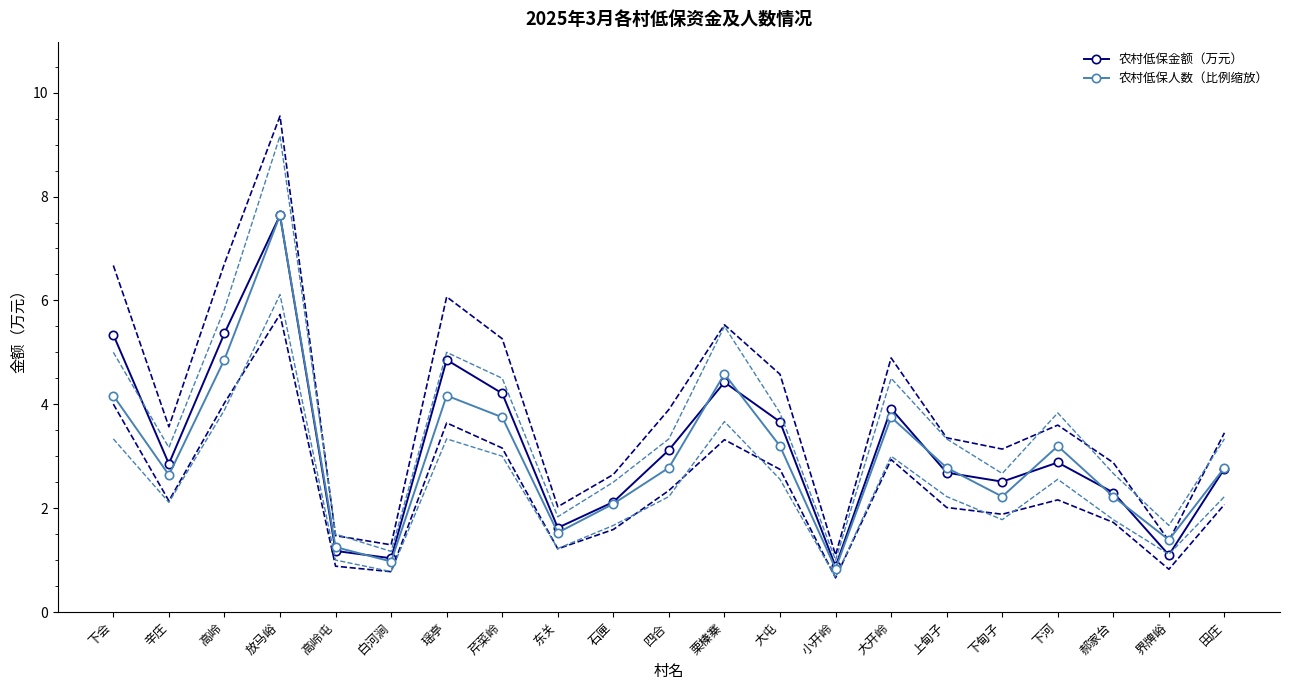

Reading left to right, list all the values displayed in this chart.

农村低保金额（万元）: 下会=5.3	辛庄=2.9	高岭=5.4	放马峪=7.6	高岭屯=1.2	白河涧=1.0	瑶亭=4.9	芹菜岭=4.2	东关=1.6	石匣=2.1	四合=3.1	栗榛寨=4.4	大屯=3.7	小开岭=0.9	大开岭=3.9	上甸子=2.7	下甸子=2.5	下河=2.9	郝家台=2.3	界牌峪=1.1	田庄=2.8
农村低保人数（比例缩放）: 下会=4.2	辛庄=2.6	高岭=4.9	放马峪=7.6	高岭屯=1.3	白河涧=1.0	瑶亭=4.2	芹菜岭=3.8	东关=1.5	石匣=2.1	四合=2.8	栗榛寨=4.6	大屯=3.2	小开岭=0.8	大开岭=3.8	上甸子=2.8	下甸子=2.2	下河=3.2	郝家台=2.2	界牌峪=1.4	田庄=2.8